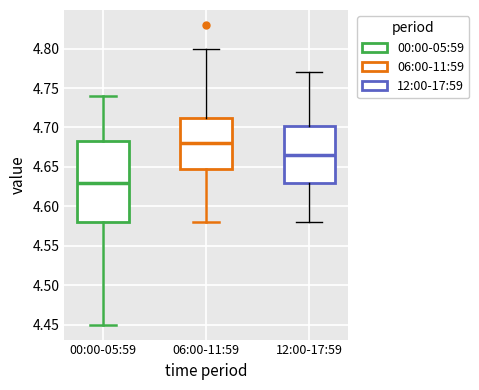

Reading left to right, transcribe this box plot: for each box, give where its median line is, the range the box spans, and where its two whiskers end, as read against the y-axis. The values are not printed on the chart, so give them approximately, as read against the axis.

00:00-05:59: median 4.630, box 4.580 to 4.685, whiskers 4.450 to 4.740
06:00-11:59: median 4.680, box 4.650 to 4.715, whiskers 4.580 to 4.800
12:00-17:59: median 4.665, box 4.630 to 4.705, whiskers 4.580 to 4.770